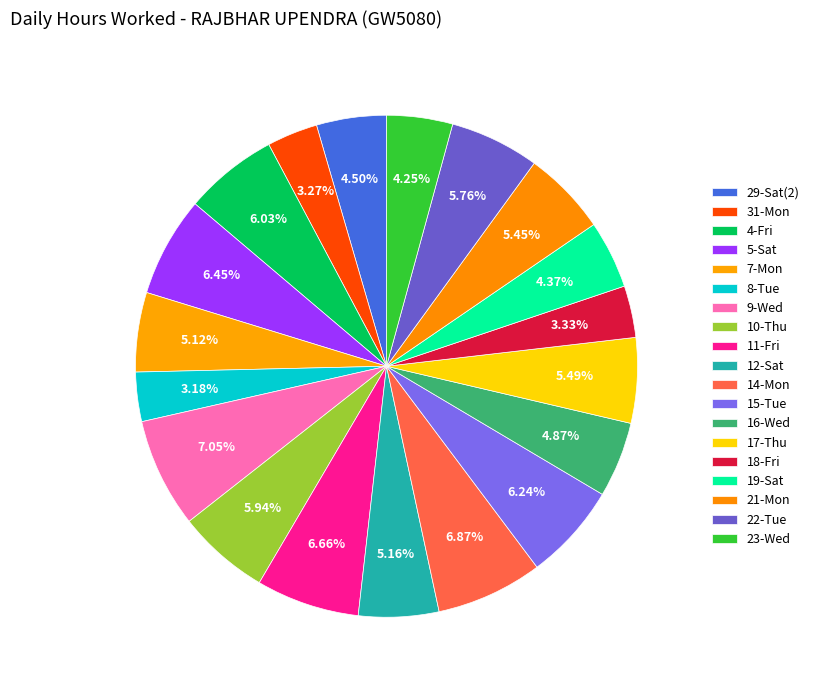

Is there a majority slice in this chart?

No